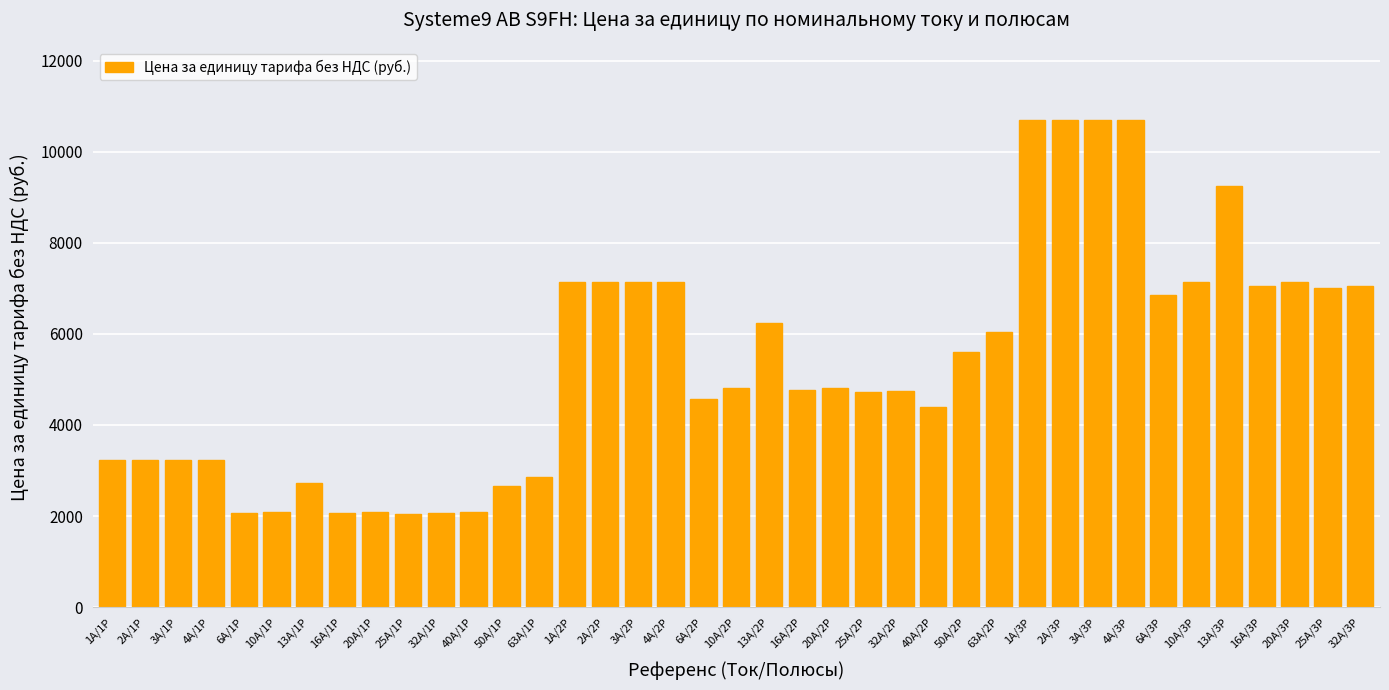

What is the greatest value displayed?

10700